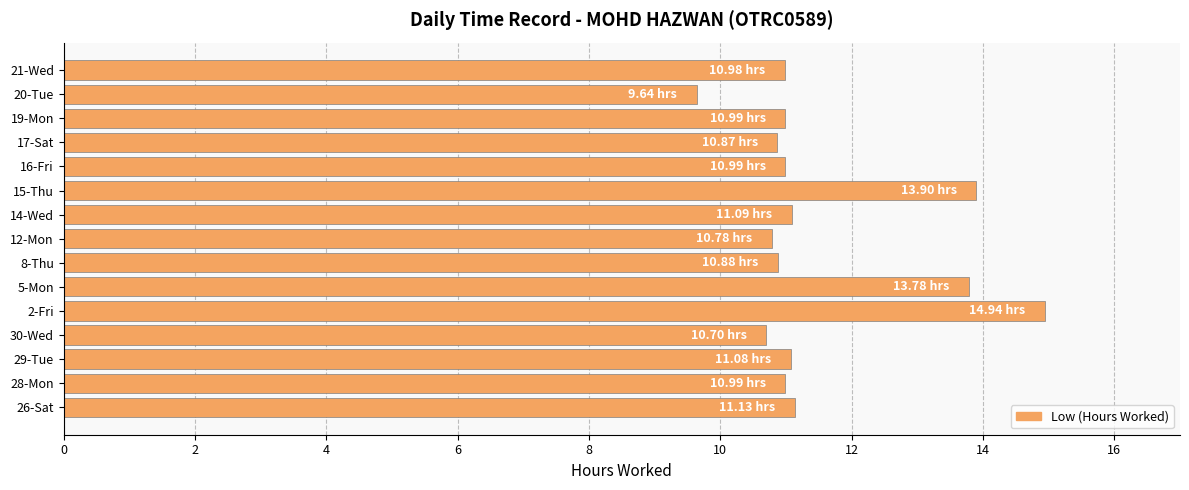

How many categories are shown in the chart?

15